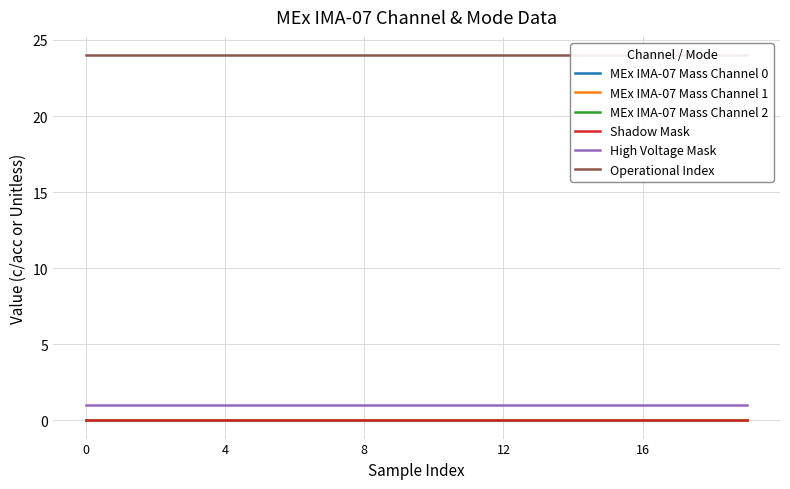

Which has a higher value, 9 or 13?

9